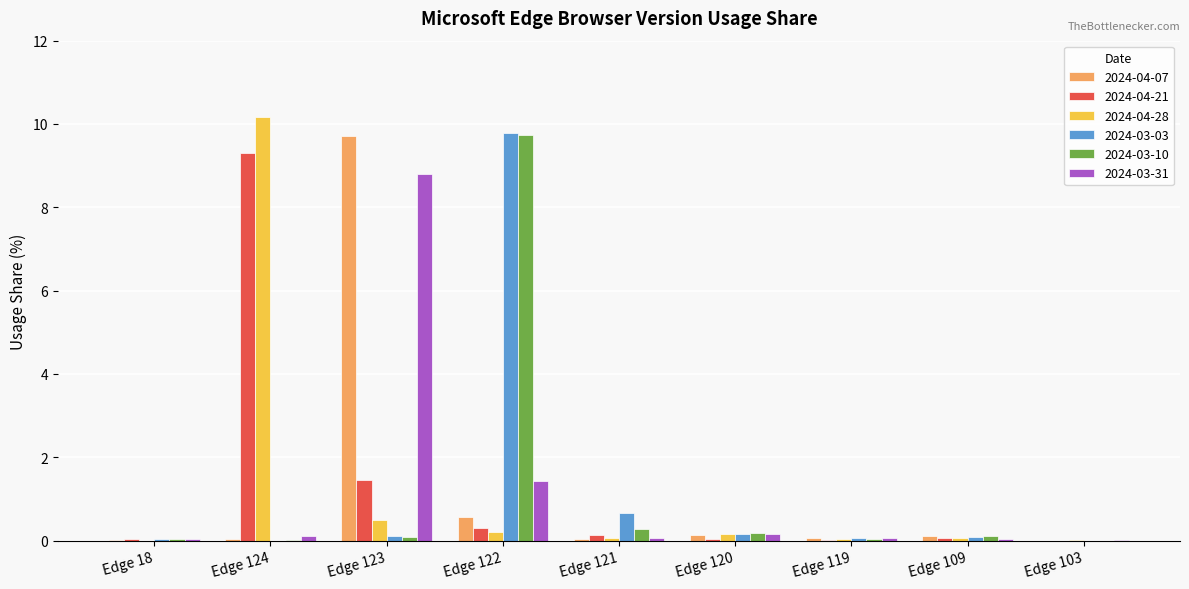

How many categories are shown in the chart?

9